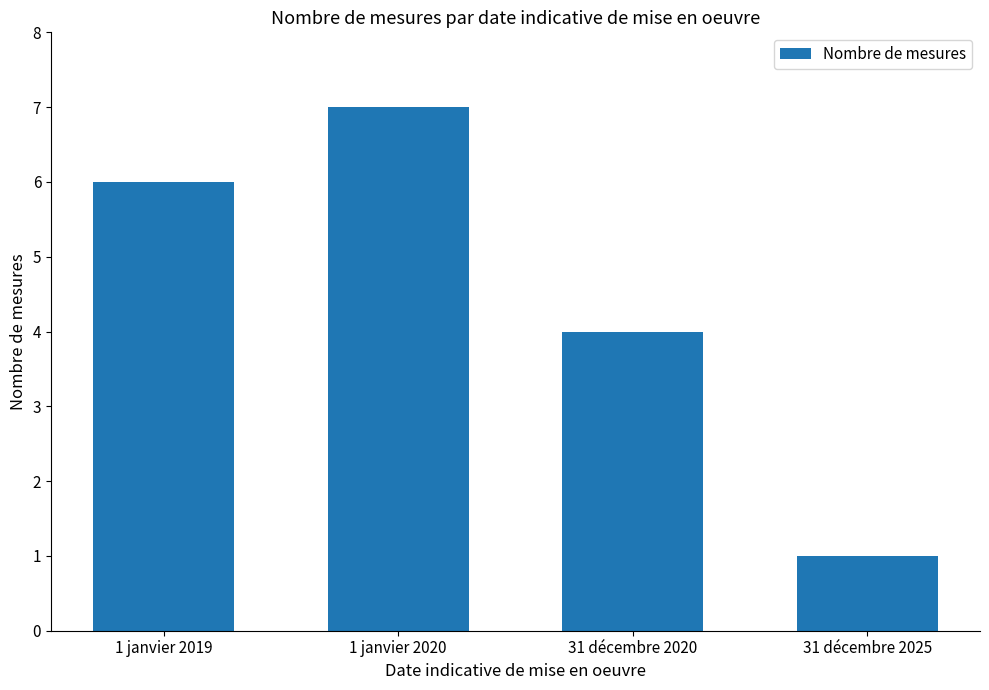

Between 1 janvier 2019 and 1 janvier 2020, which is larger?

1 janvier 2020